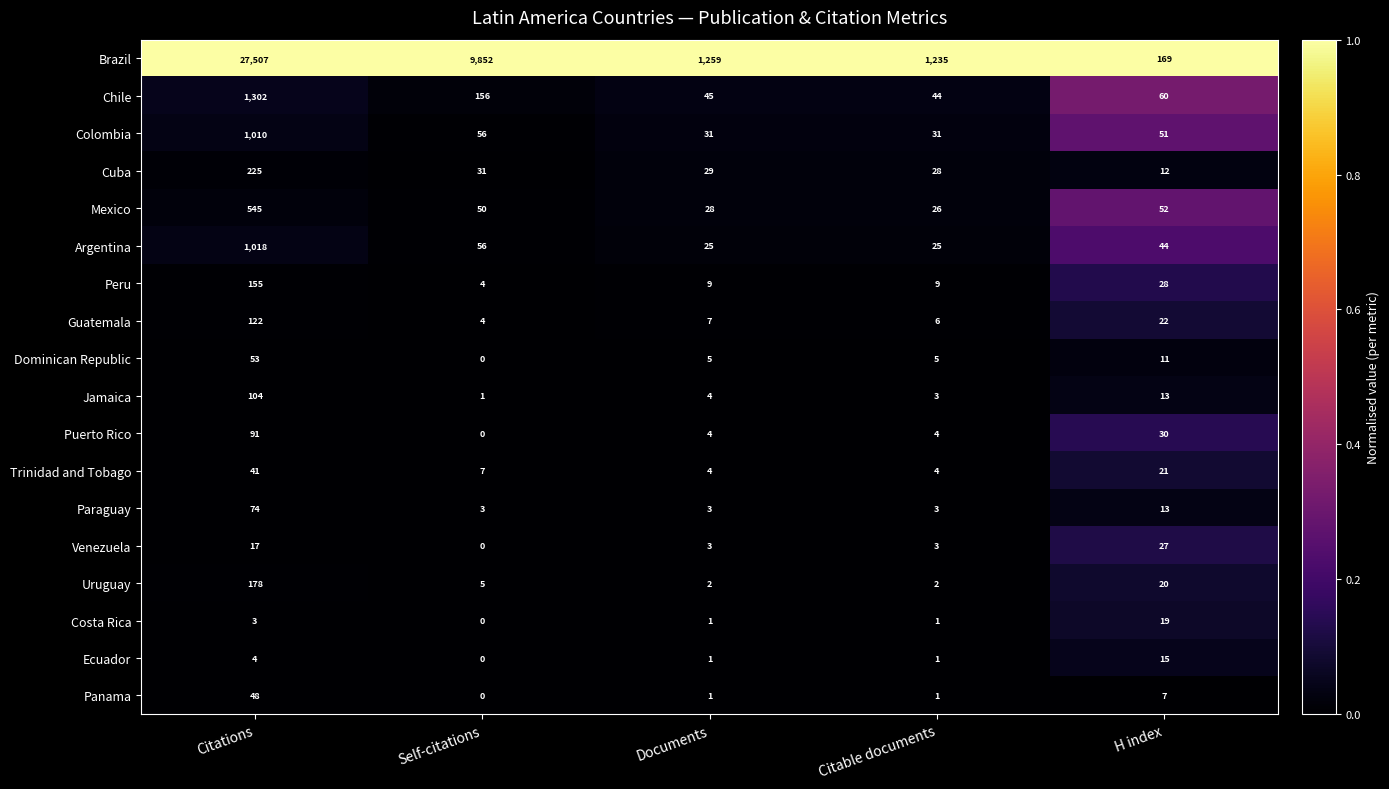

Which category has the highest value in the Uruguay series?

Citations